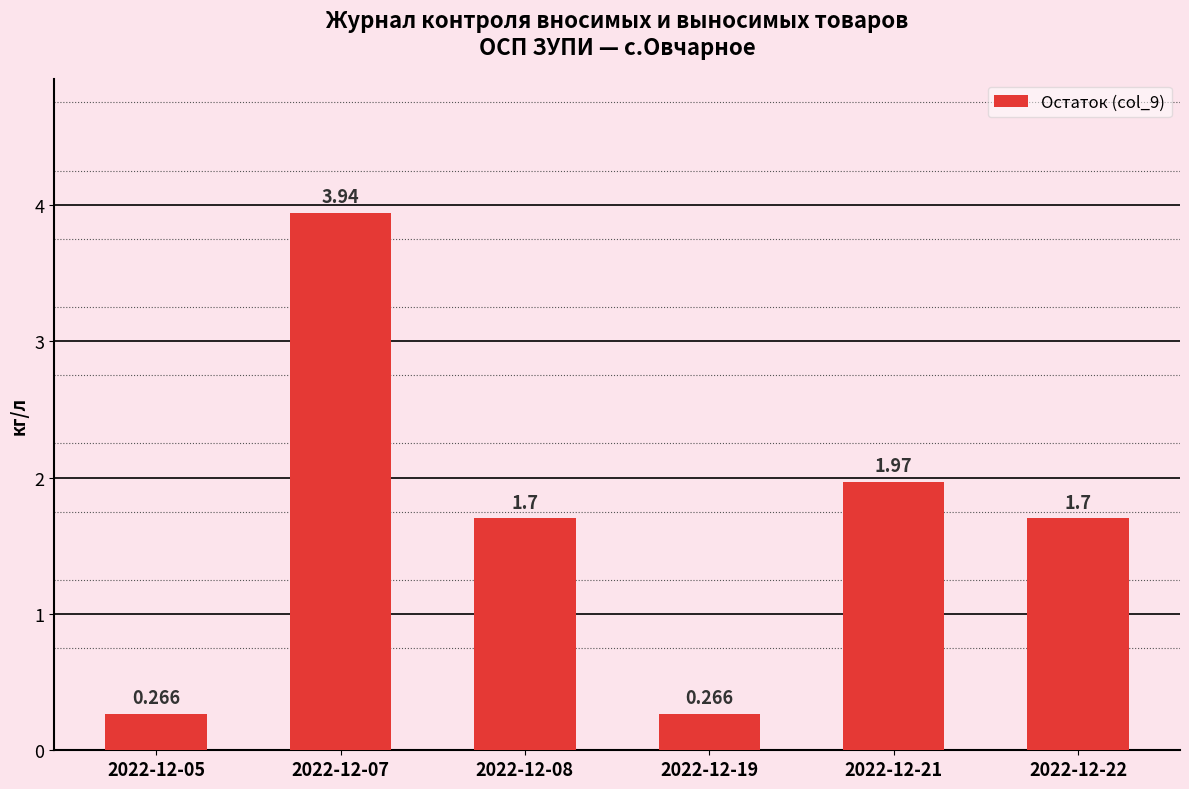

What is the ratio of the value at 2022-12-22 to the value at 2022-12-21?

0.9